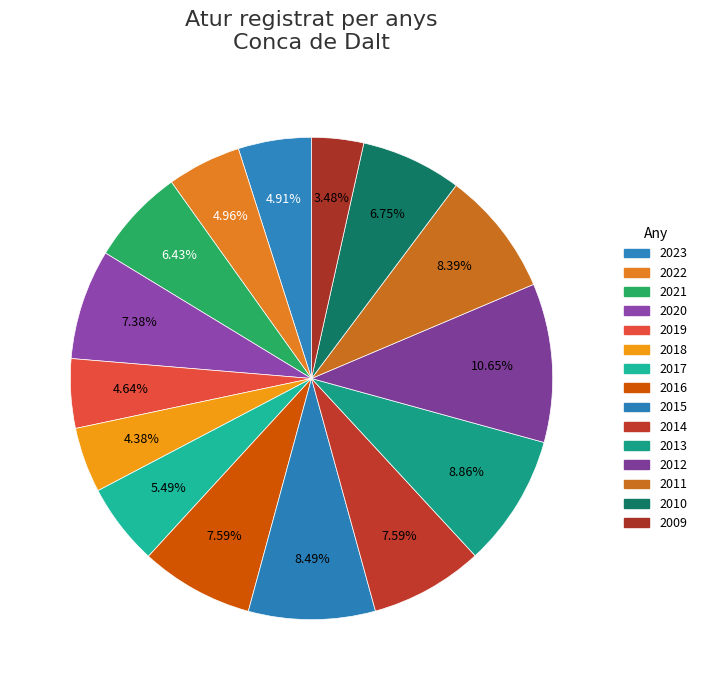

To the nearest percent, what percentage of the pie is 2010?

7%